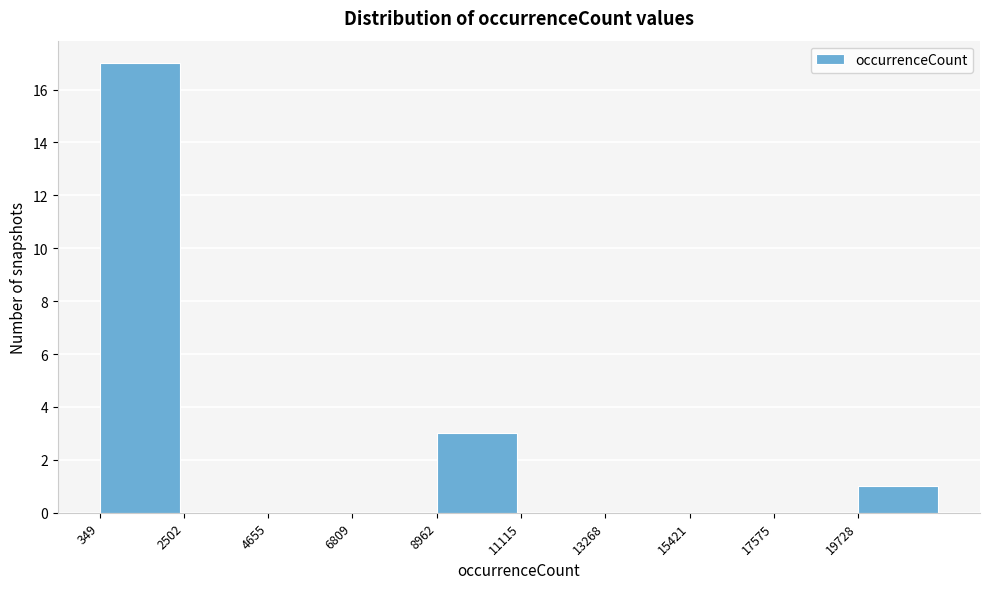

How tall is the bar that spans 19500 to 22000 on the x-axis? Neither the bar edges nor the heights are printed on the chart, so give them approximately, as read against the axes.

1